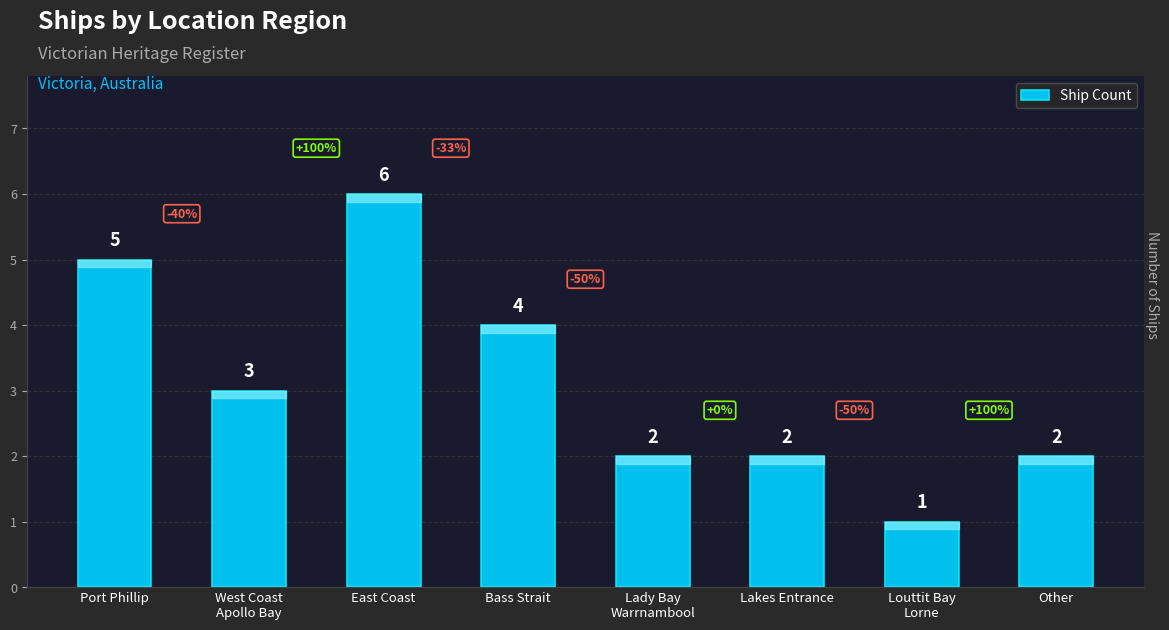

Where does the data first go above 3?

Port Phillip